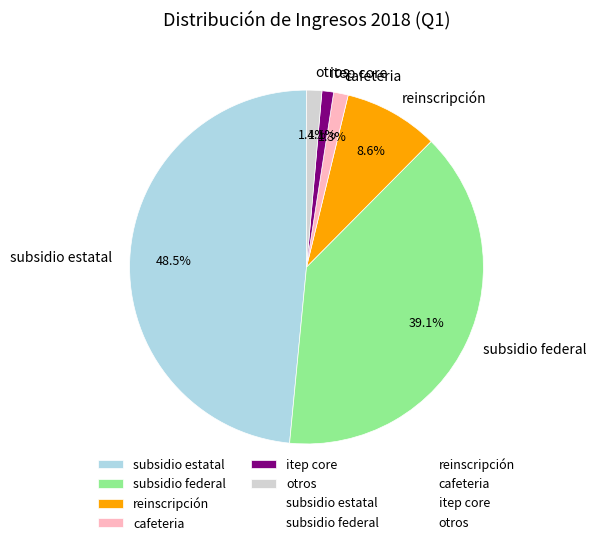

What is the total percentage of cafeteria and otros?

2.7%